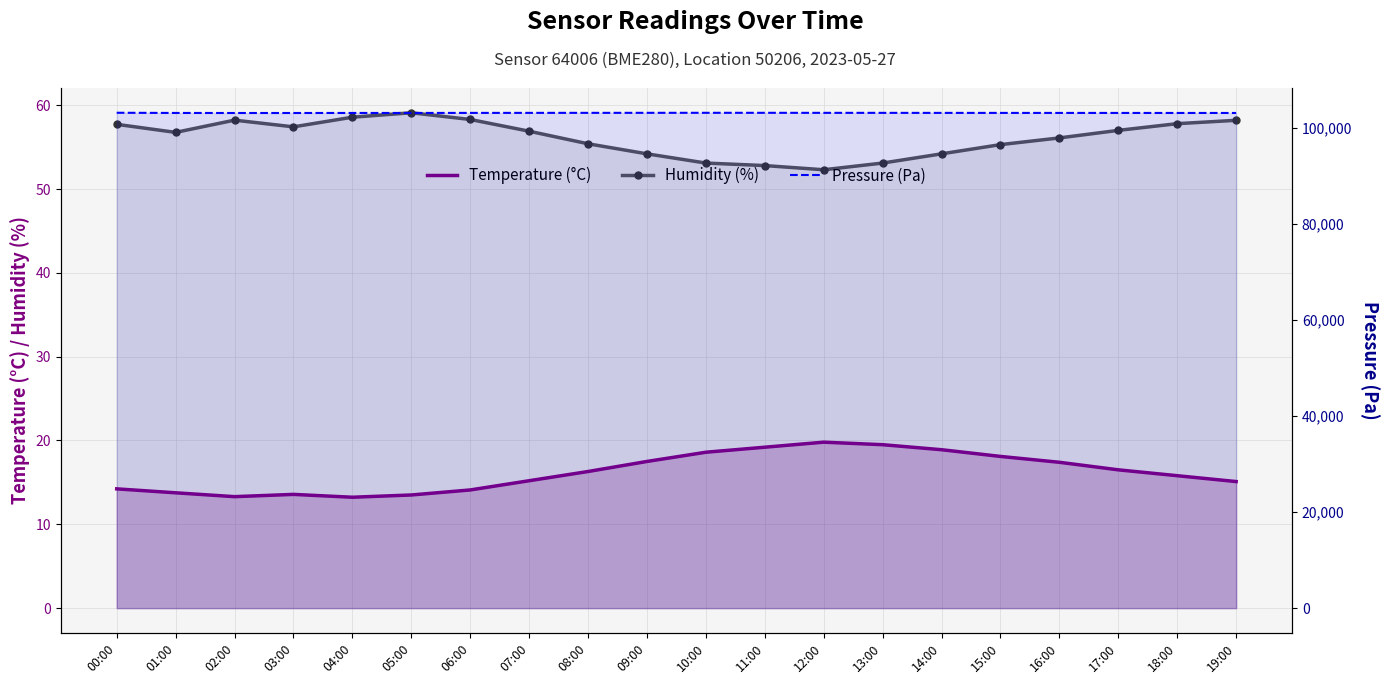

In Pressure (Pa), how many points are higher than both neighbors (excluding endpoints)?

1